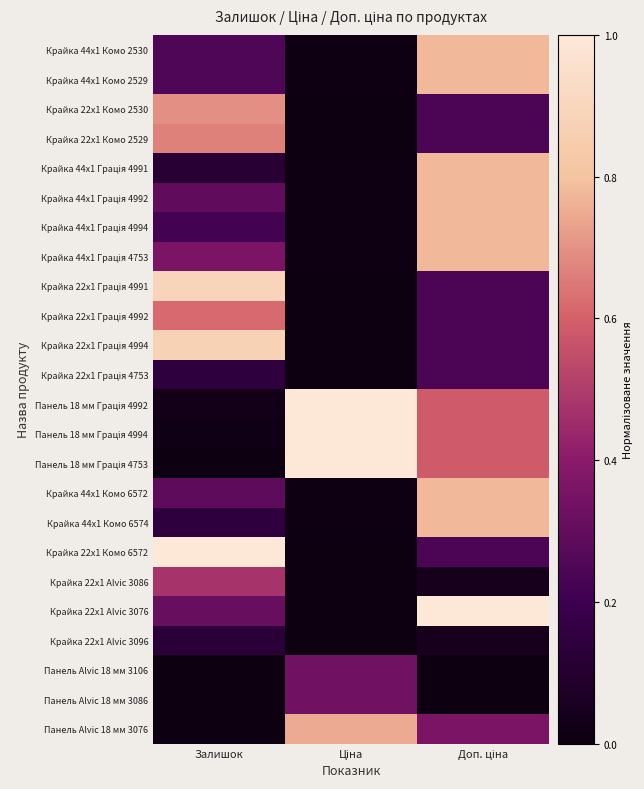

At how many categories does at least one series exceed 0?

3